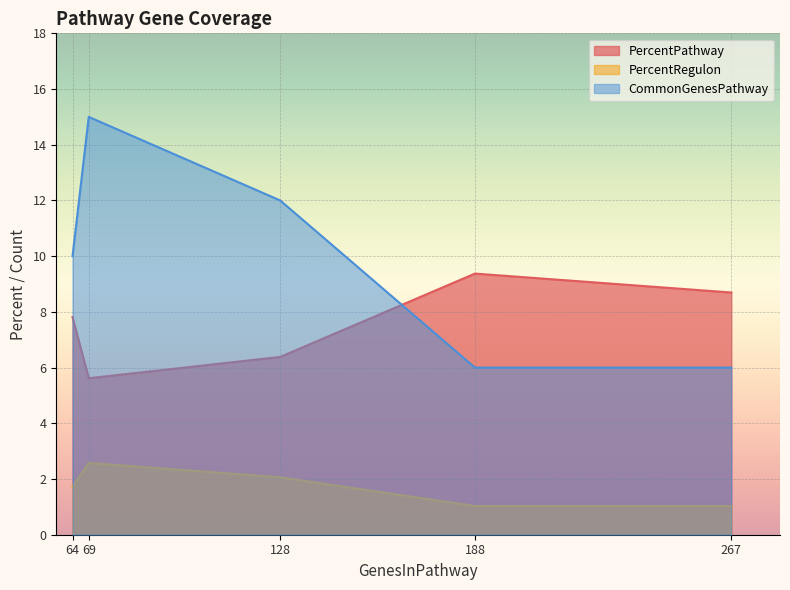

Is the value of PercentRegulon at 188 greater than the value of PercentPathway at 267?

No